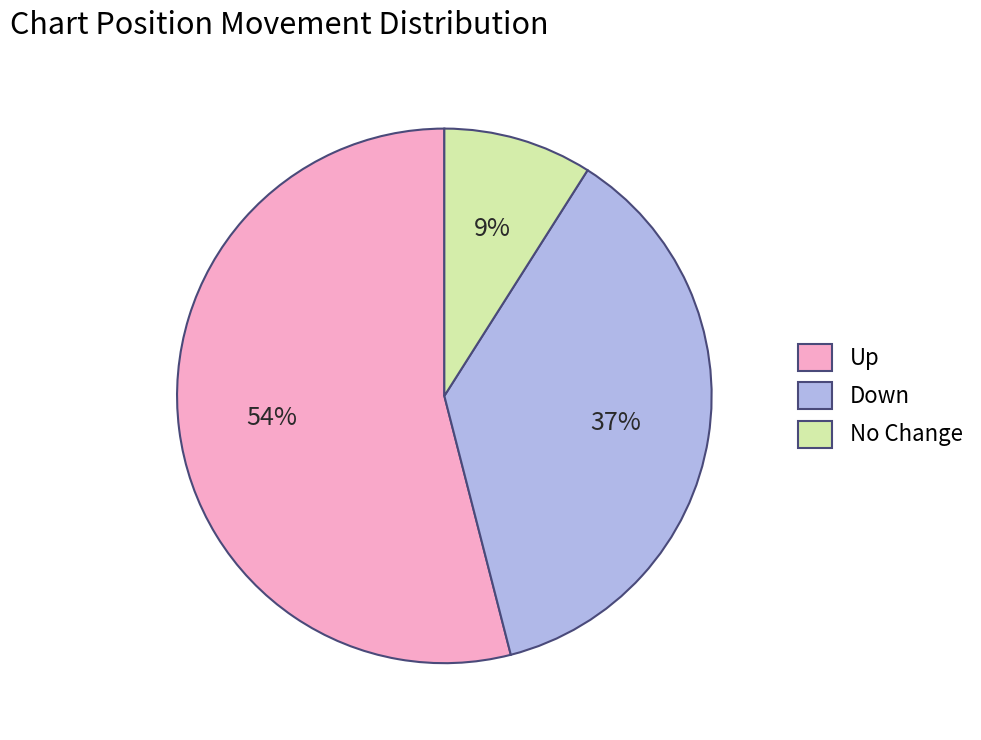

True or false: No Change accounts for 19% of the total.

False